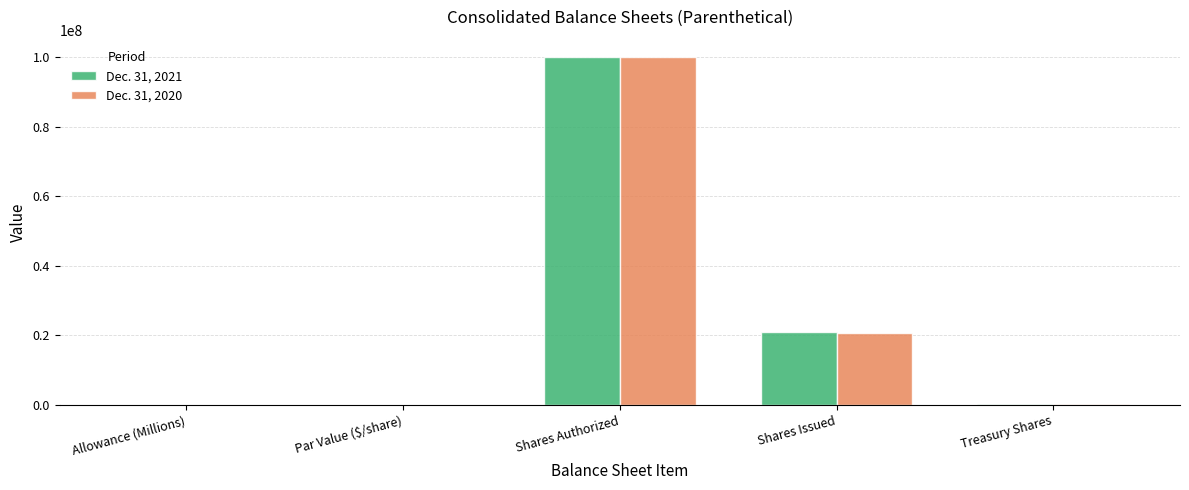

At which label is Dec. 31, 2020 closest to 50000000?

Shares Issued